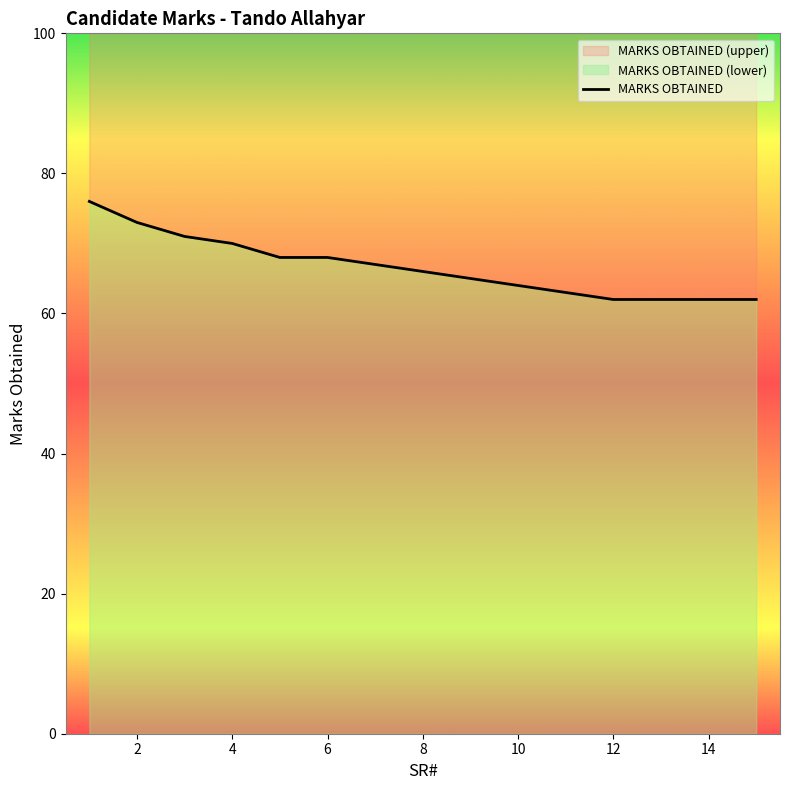

True or false: there are more than 1 points higher than both neighbors.

False